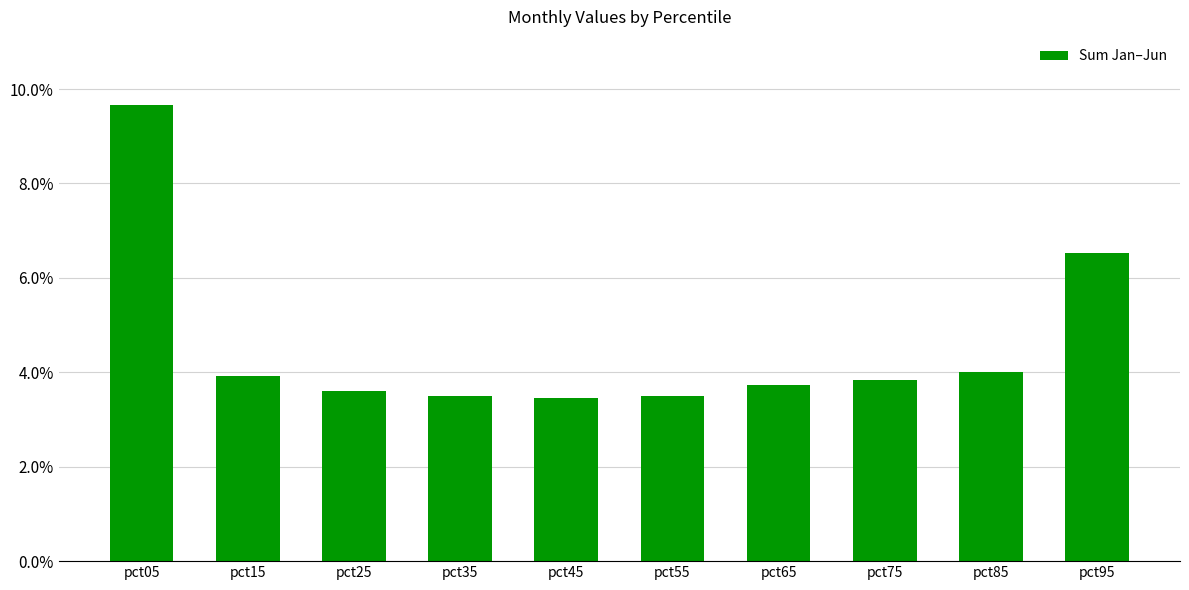

True or false: the data shows 2.2 at pct55.

False